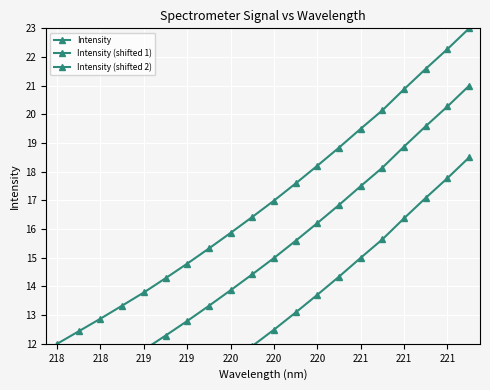

What are all the series names shown in the legend?

Intensity, Intensity (shifted 1), Intensity (shifted 2)